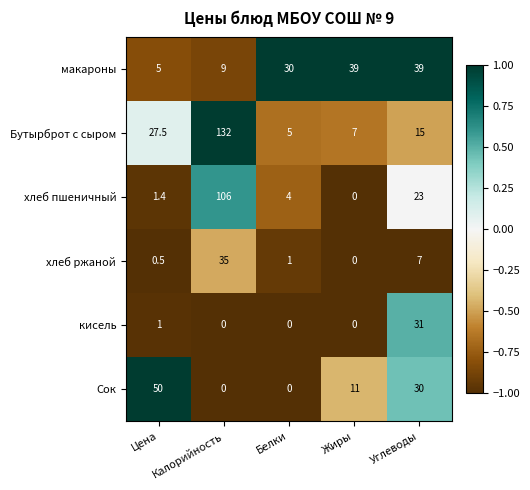

What is the difference between the maximum and minimum values in the кисель series?

31.0